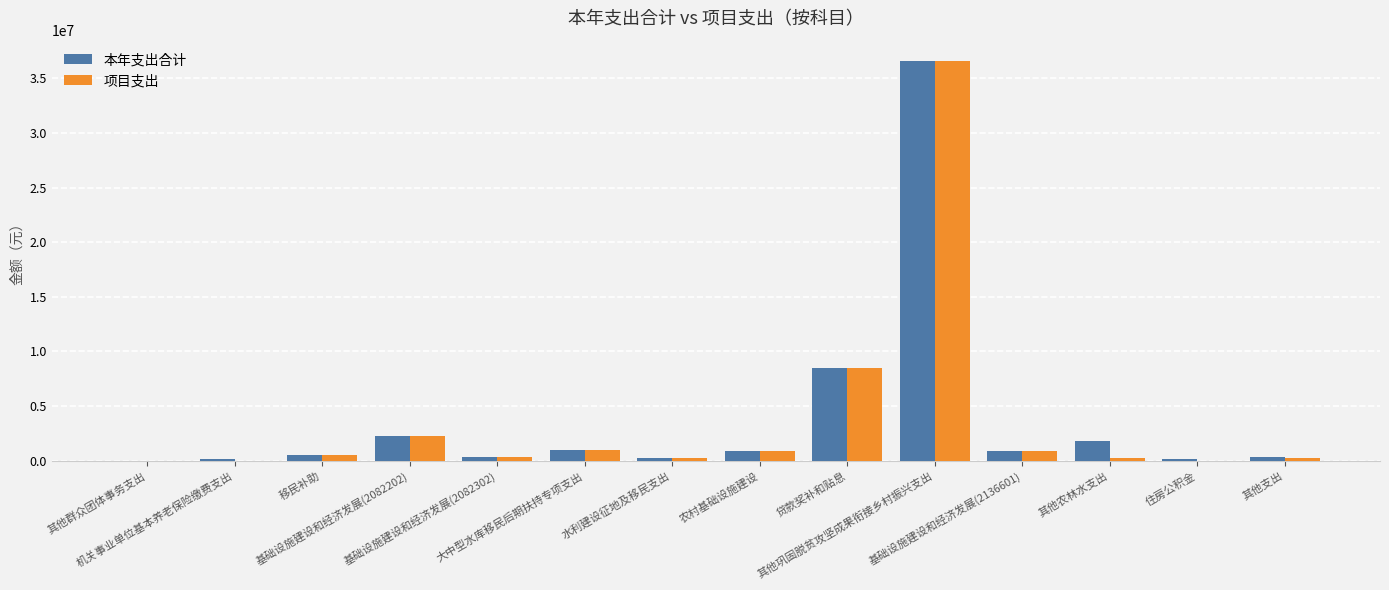

At which label does 项目支出 reach its peak?

其他巩固脱贫攻坚成果衔接乡村振兴支出